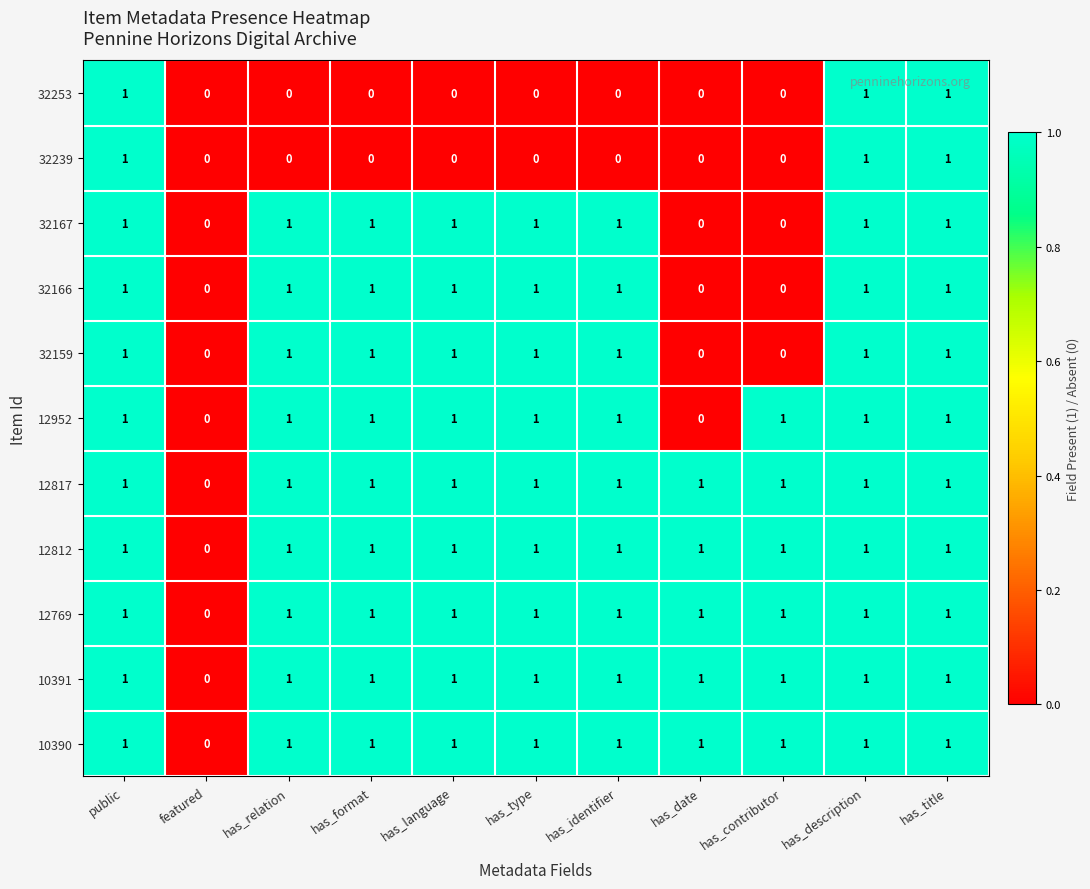

What is the total value across all series at has_date?

5